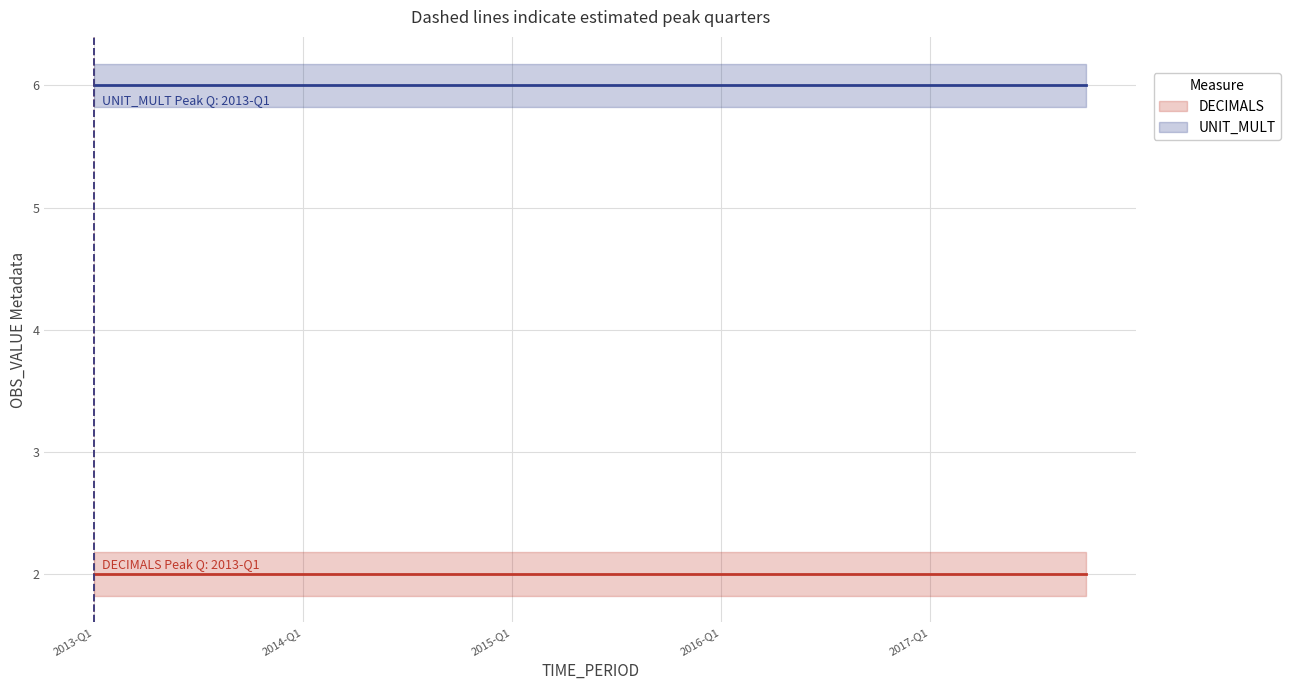

Reading left to right, what are all the values shown in this chart?

DECIMALS: 0=2	1=2	2=2	3=2	4=2	5=2	6=2	7=2	8=2	9=2	10=2	11=2	12=2	13=2	14=2	15=2	16=2	17=2	18=2	19=2
UNIT_MULT: 0=6	1=6	2=6	3=6	4=6	5=6	6=6	7=6	8=6	9=6	10=6	11=6	12=6	13=6	14=6	15=6	16=6	17=6	18=6	19=6